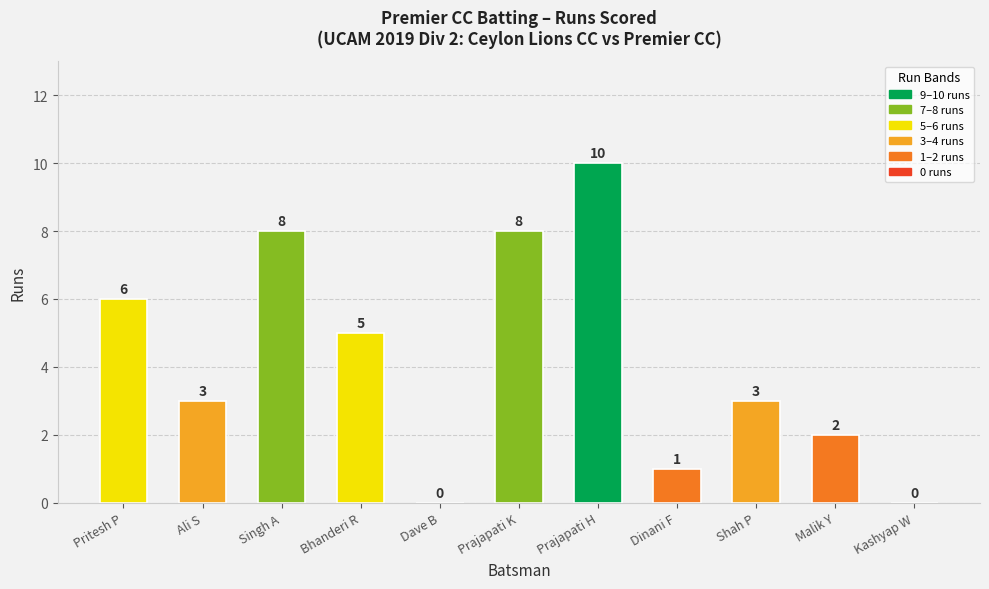

What value does the data have at Ali S?

3